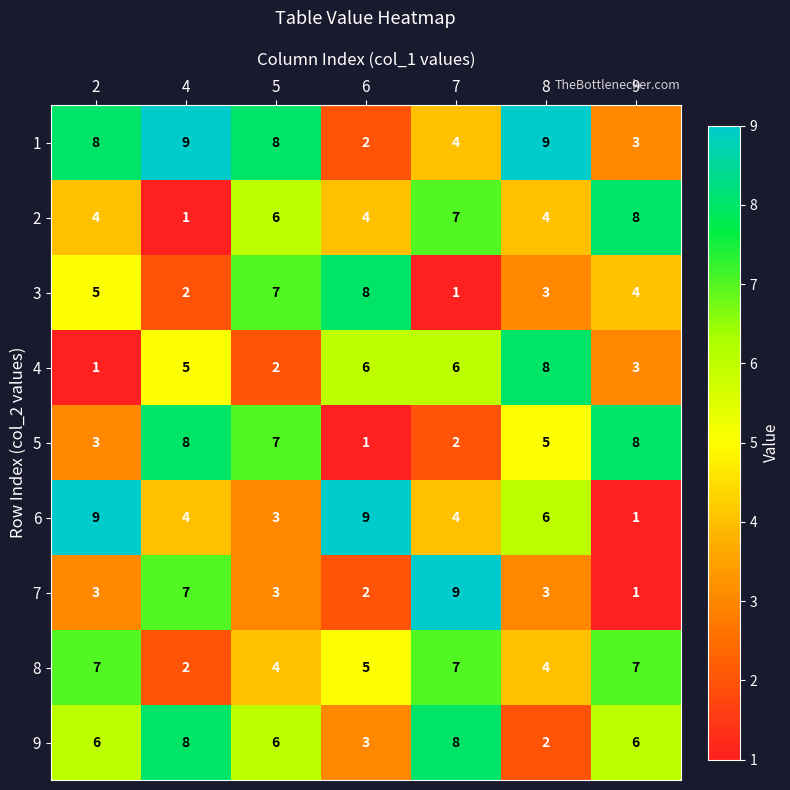

What is the smallest value displayed?

1